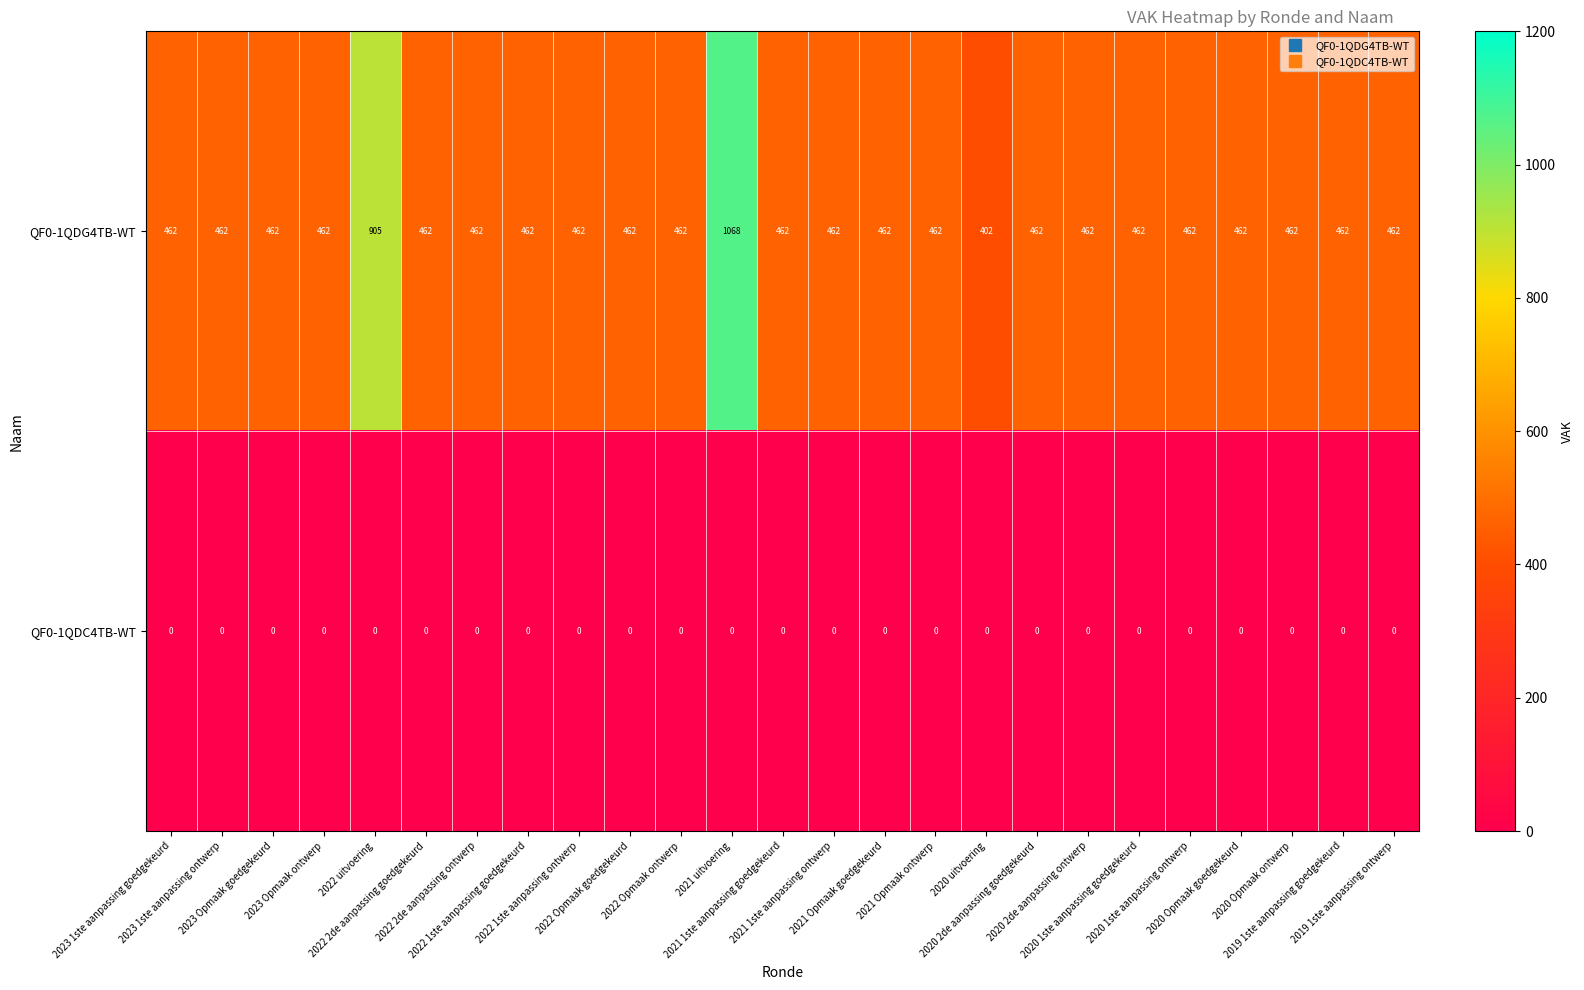

Which series has the largest total across all categories?

QF0-1QDG4TB-WT